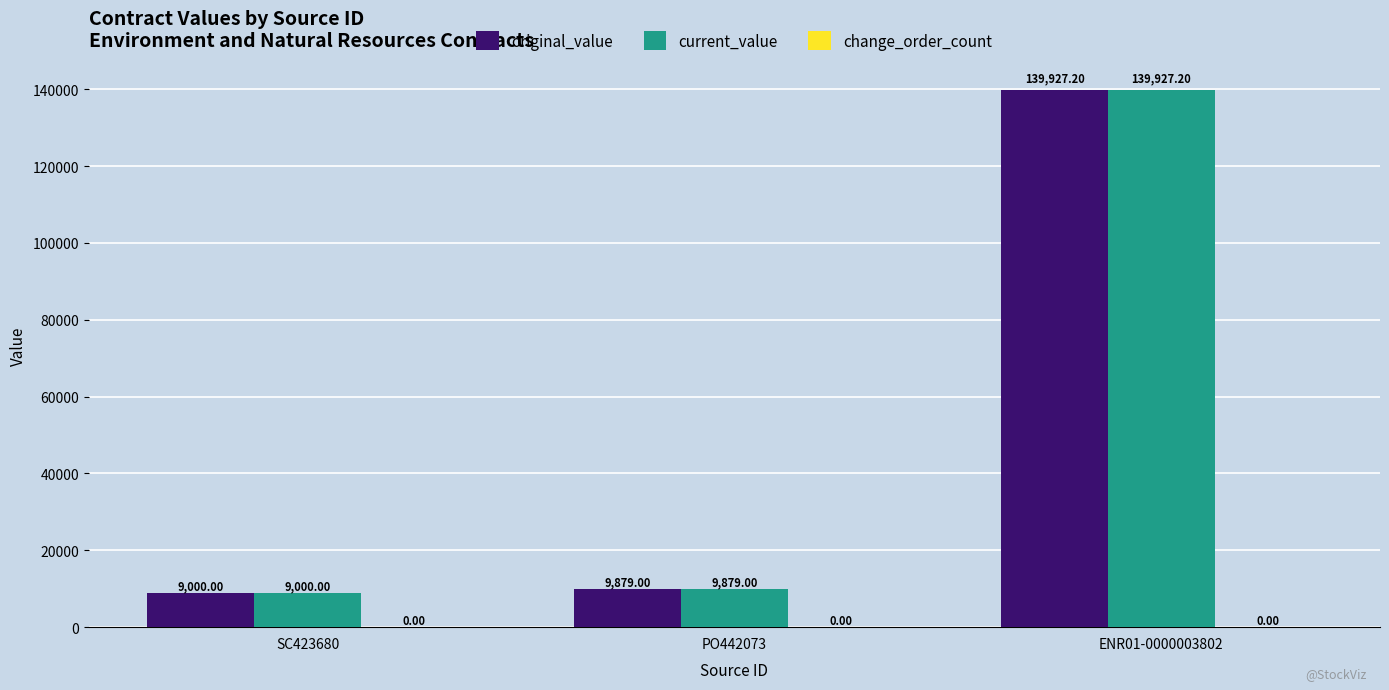

What is the sum of the original_value values at ENR01-0000003802 and PO442073?

149806.2